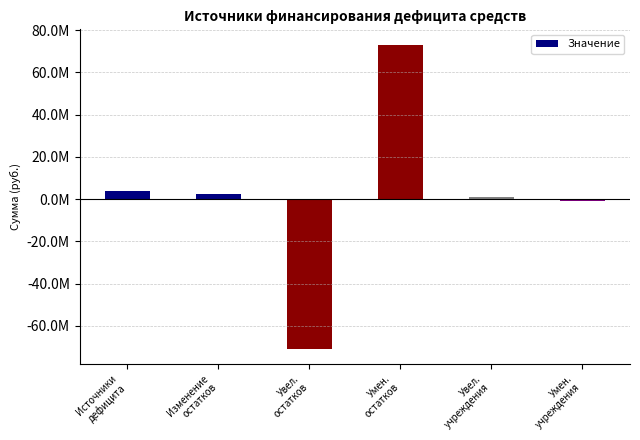

Are the bars horizontal?

No